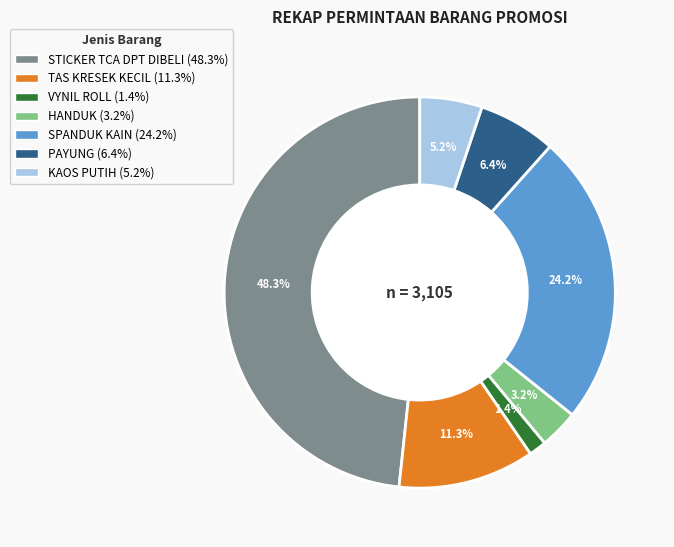

Rank the categories by value from highest to lowest.

STICKER TCA DPT DIBELI, SPANDUK KAIN, TAS KRESEK KECIL, PAYUNG, KAOS PUTIH, HANDUK, VYNIL ROLL